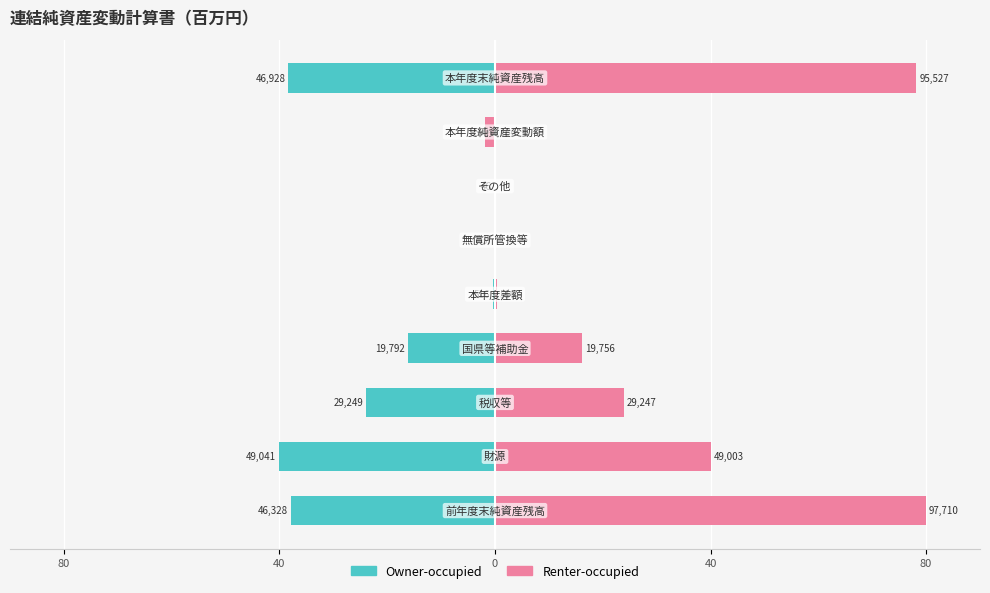

Which series has the widest spread of values?

Renter-occupied